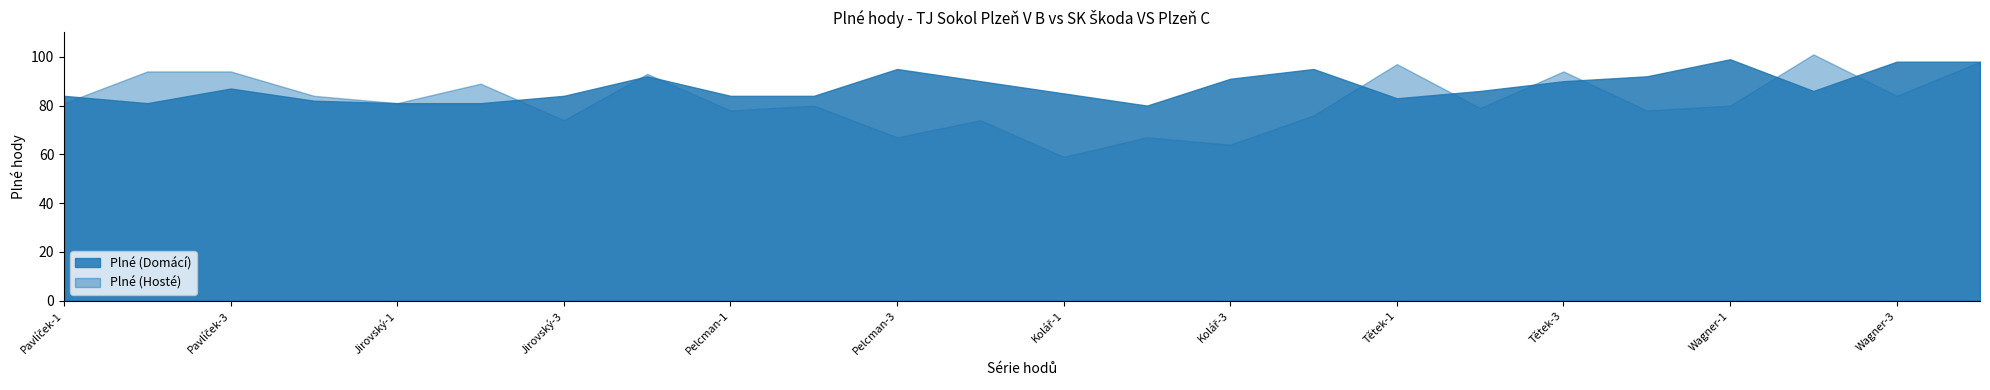

Is it true that Plné (Domácí) equals 116 at Tětek-2?

False